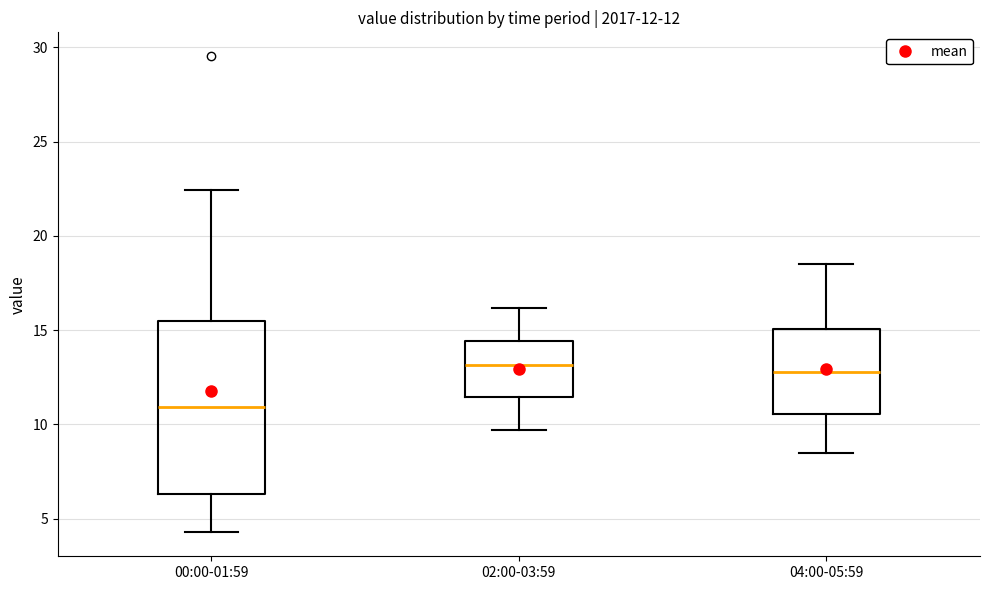

Comparing the boxes themselves (not the whiskers), which one is the tallest?

00:00-01:59